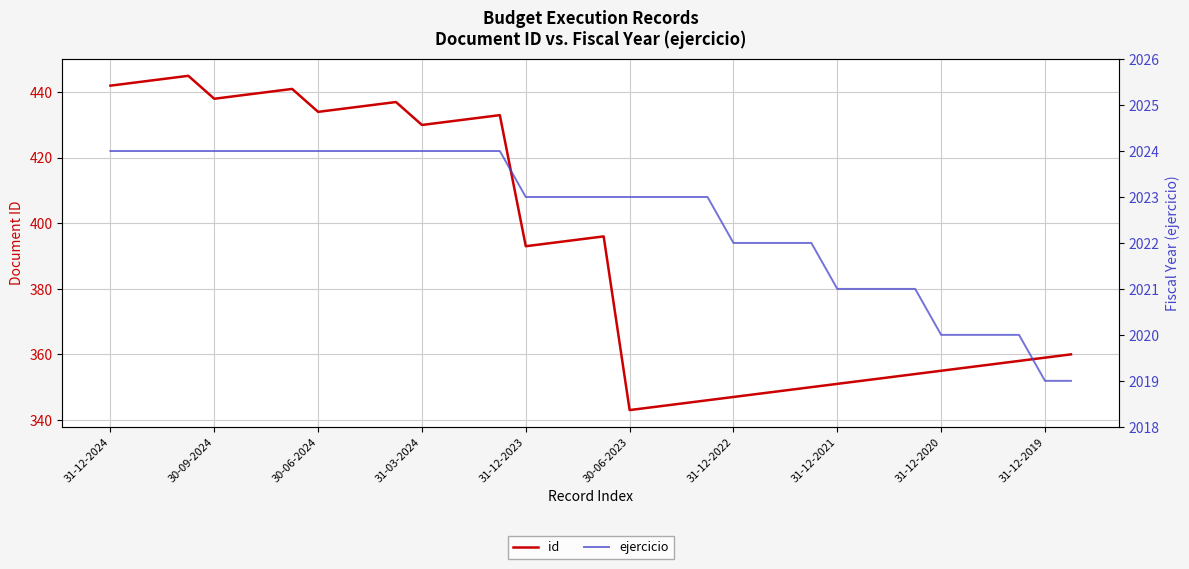

What is the minimum value for id?

343